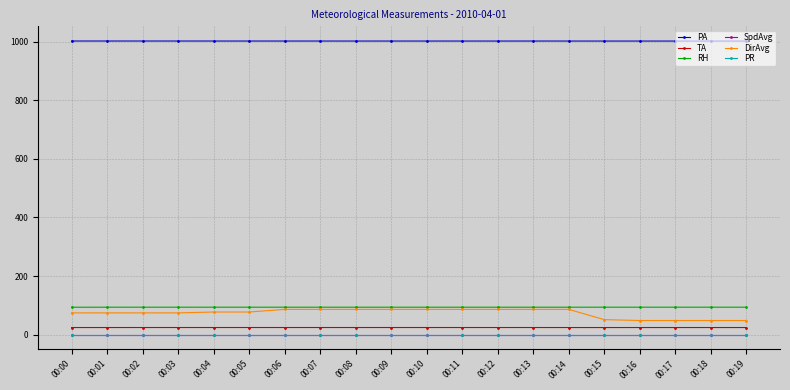

List the labels in order of PA value, largest first.

00:00, 00:01, 00:02, 00:03, 00:04, 00:05, 00:06, 00:13, 00:07, 00:09, 00:10, 00:11, 00:12, 00:08, 00:14, 00:15, 00:16, 00:17, 00:18, 00:19